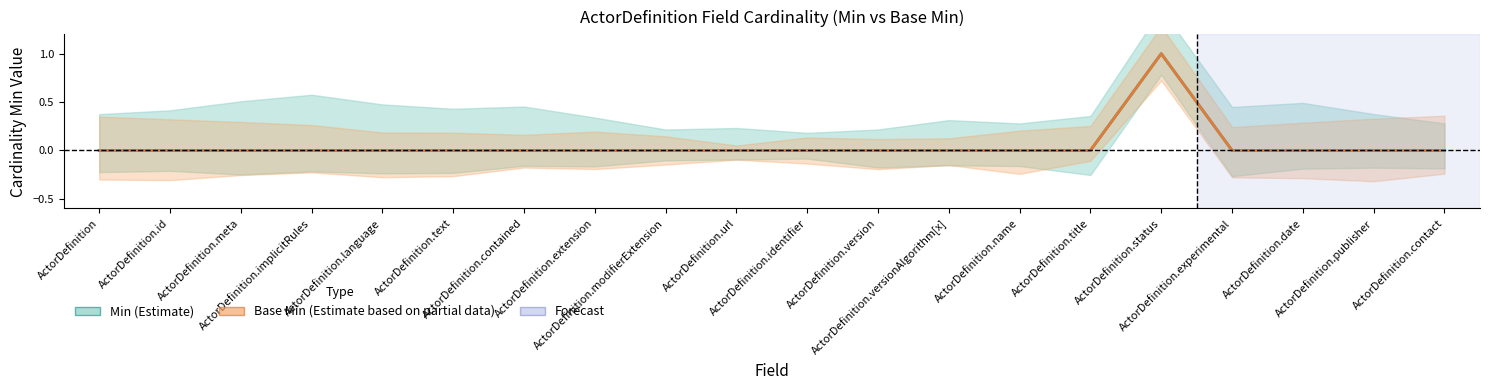

Does the chart display data point markers on the line(s)?

No